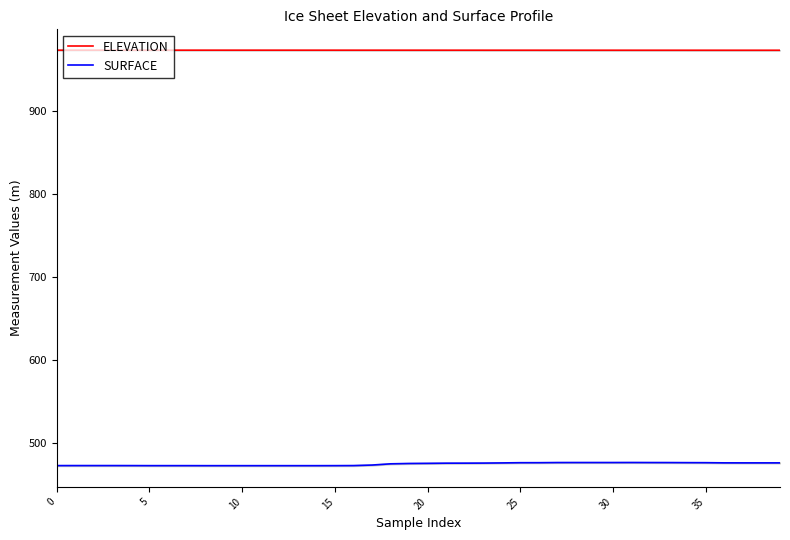

Is it true that SURFACE equals 644.9 at 9?

False